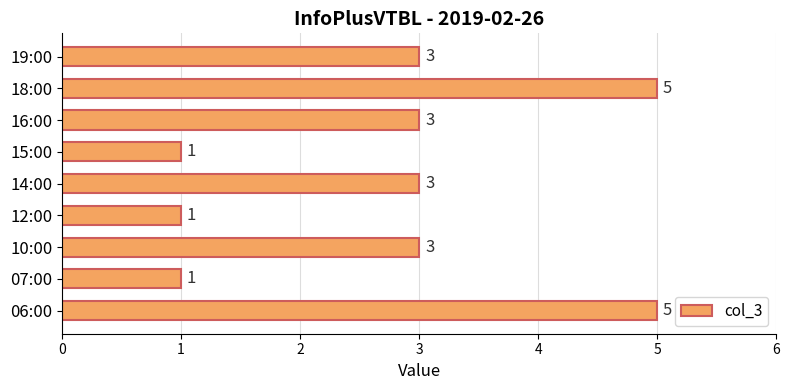

What is the approximate value at 18:00?

5